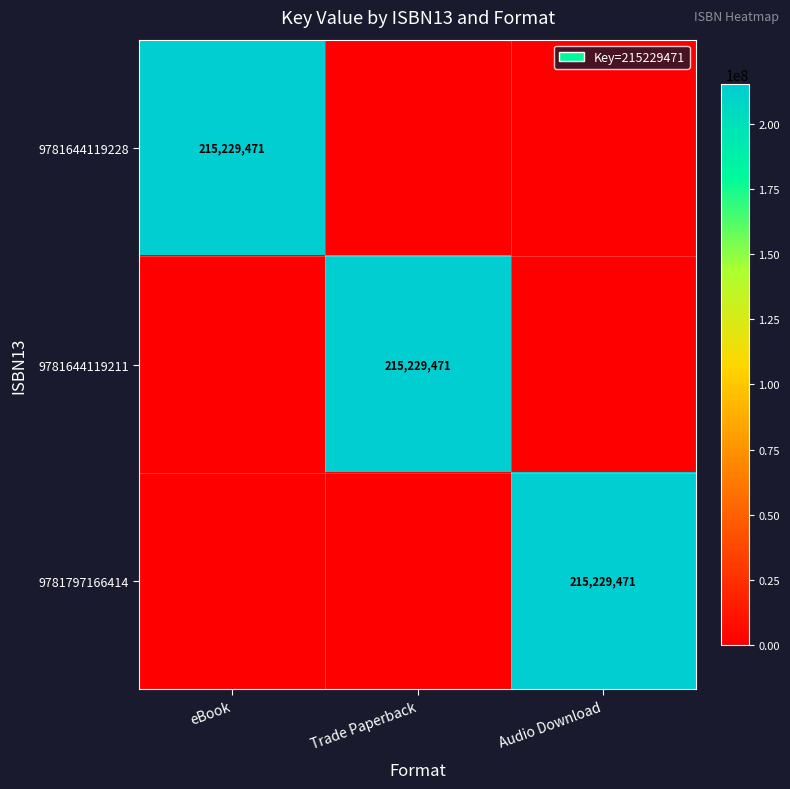

Is it true that 9781644119211 equals 292640862 at Trade Paperback?

False